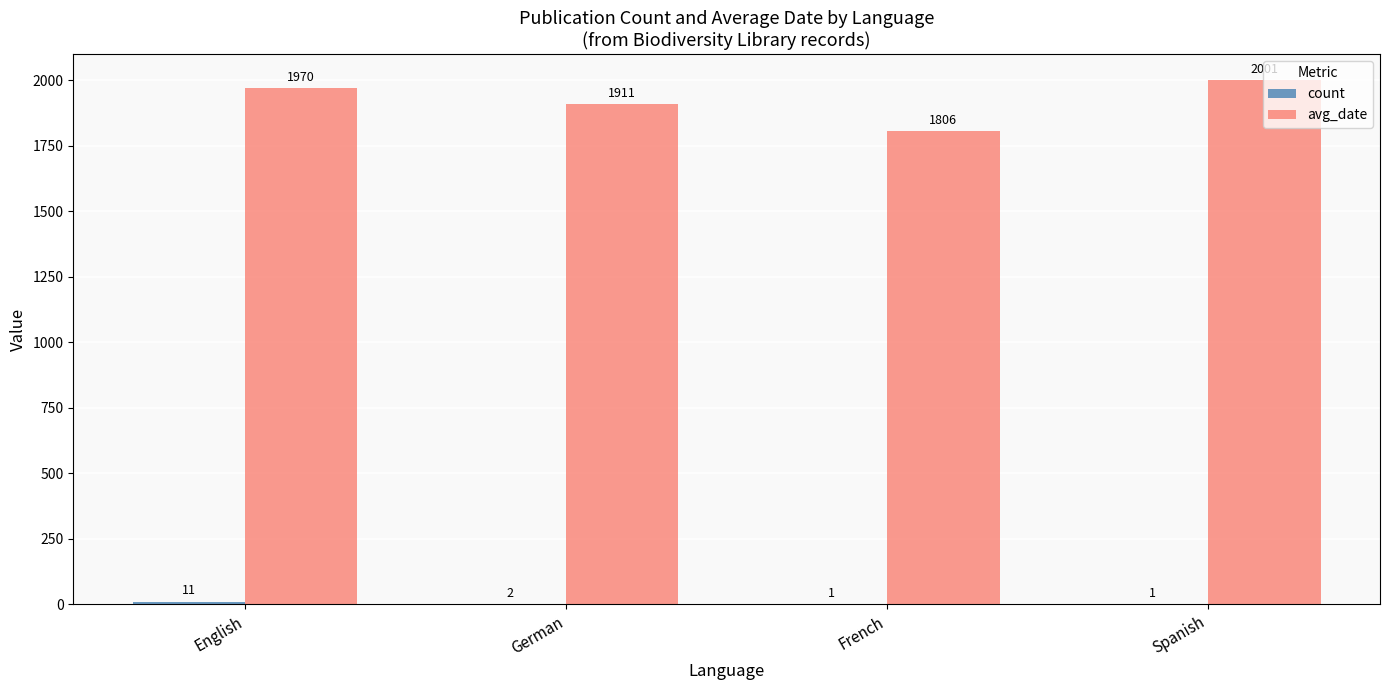

What value does the avg_date series have at French, to the nearest 5?

1805